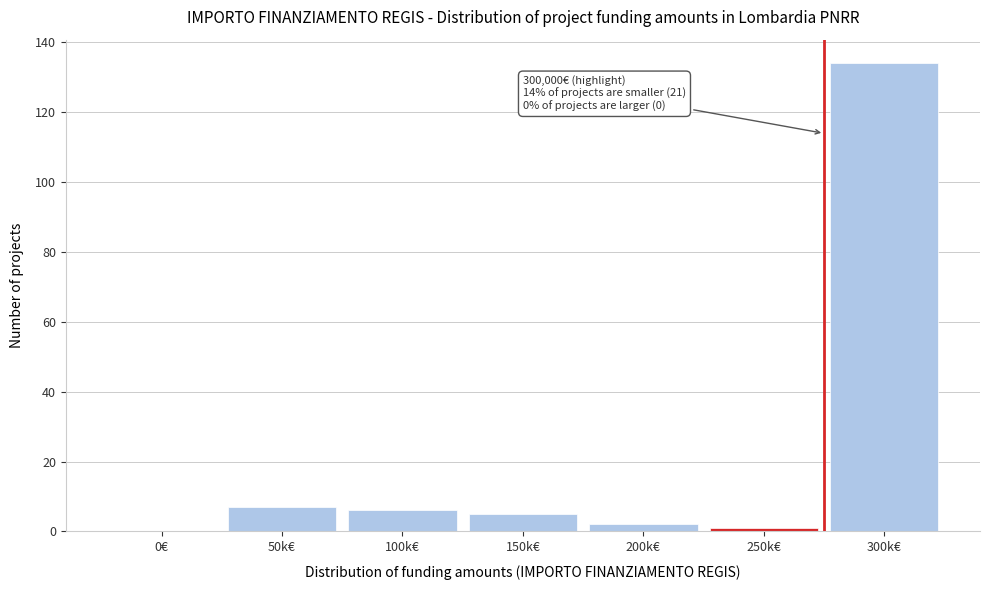

Reading left to right, extract all data points from this chart.

0€=0	50k€=7	100k€=6	150k€=5	200k€=2	250k€=1	300k€=134